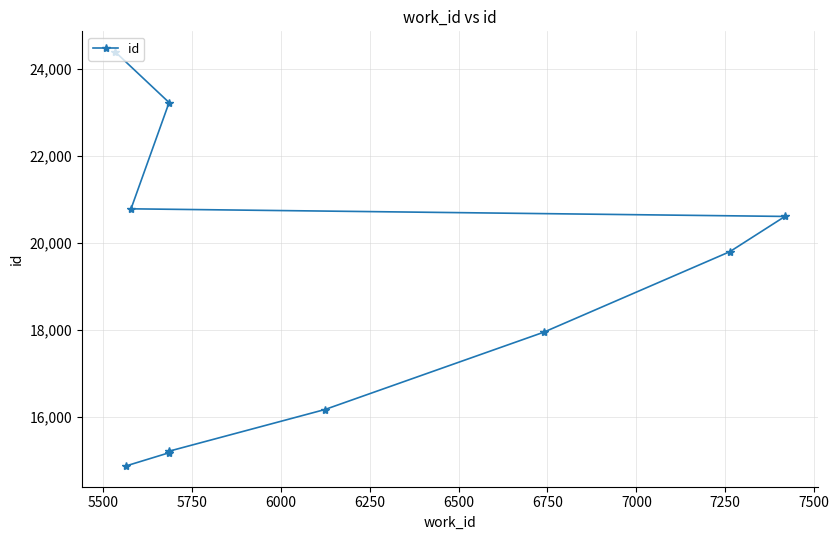

The chart shows a value of 11023 at 6750. True or false?

False